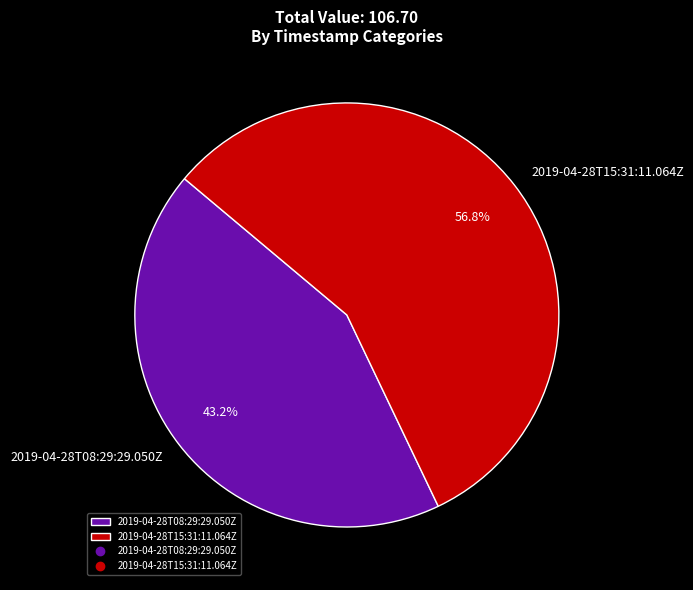

Which slice is the largest?

2019-04-28T15:31:11.064Z